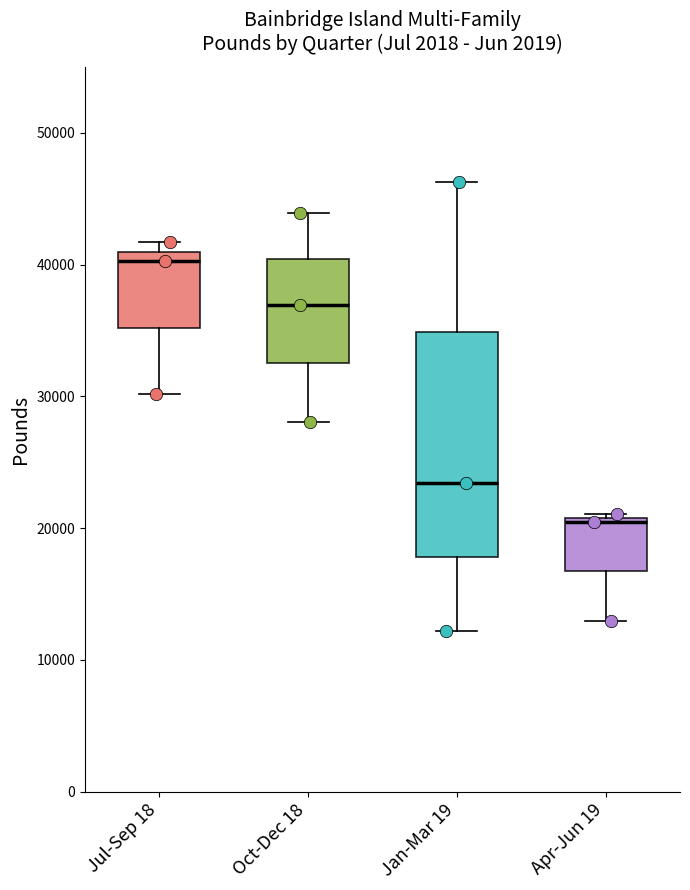

Reading left to right, transcribe this box plot: for each box, give where its median line is, the range the box spans, and where its two whiskers end, as read against the y-axis. The values are not printed on the chart, so give them approximately, as read against the axis.

Jul-Sep 18: median 40000, box 35000 to 41000, whiskers 30000 to 42000
Oct-Dec 18: median 37000, box 33000 to 40000, whiskers 28000 to 44000
Jan-Mar 19: median 23000, box 18000 to 35000, whiskers 12000 to 46000
Apr-Jun 19: median 21000, box 17000 to 21000, whiskers 13000 to 21000